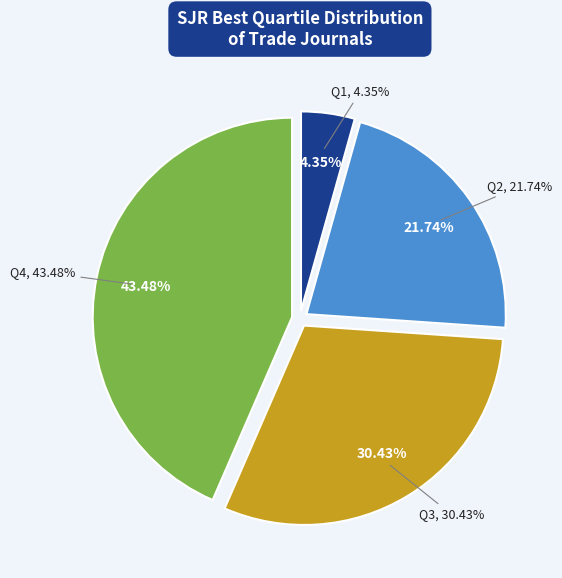

The Q4 slice represents 43% of the pie. True or false?

True